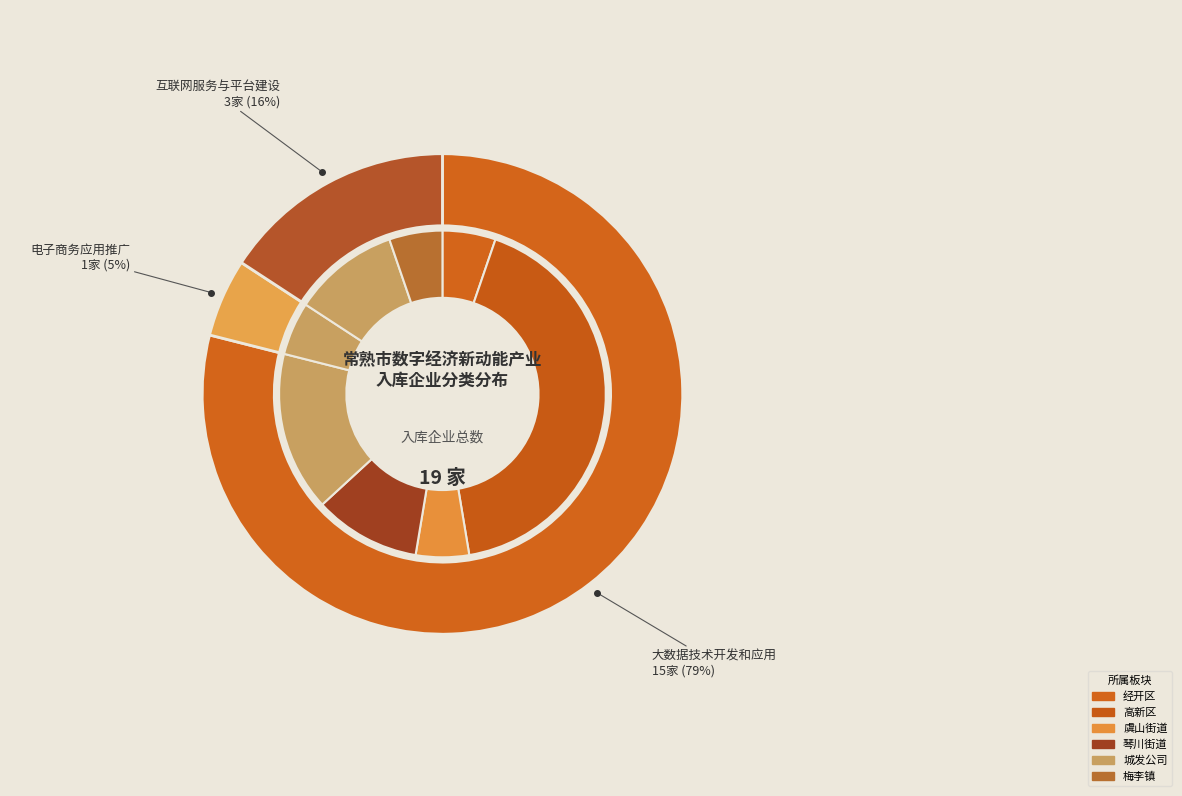

What is the largest slice in the pie chart?

大数据技术开发和应用